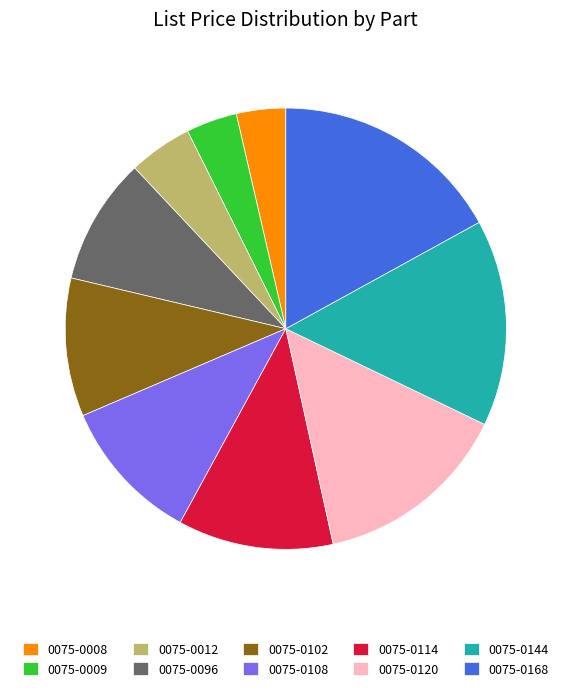

What is the largest slice in the pie chart?

0075-0168